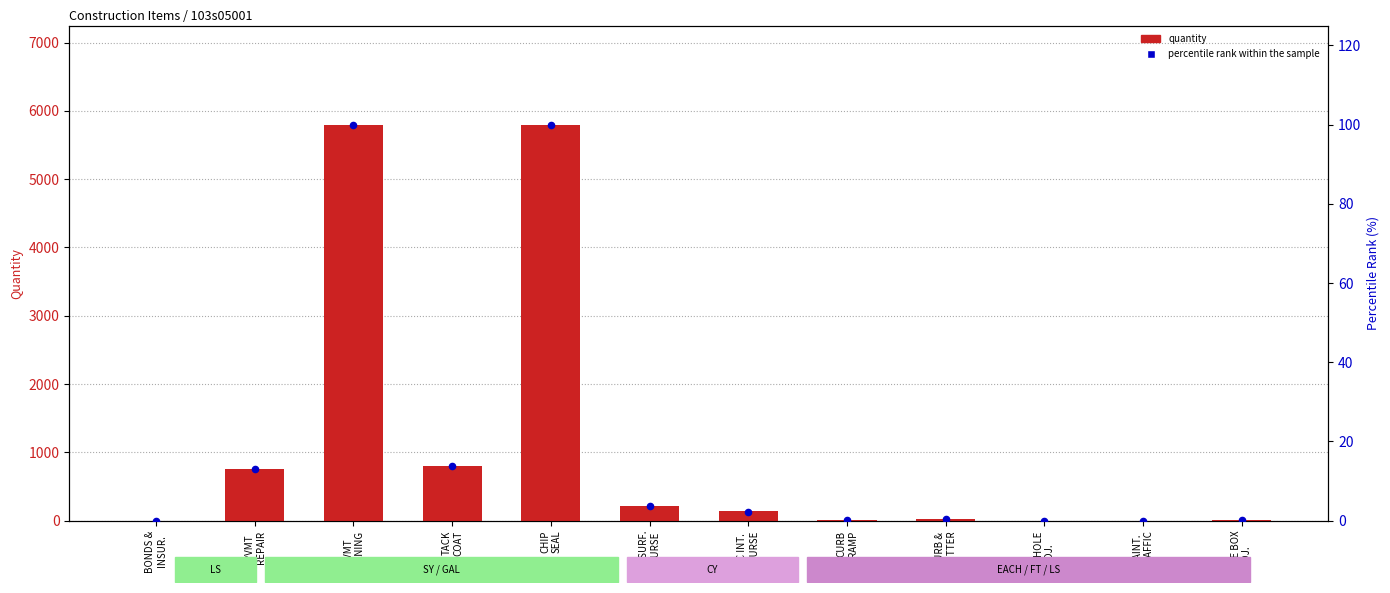

Which series has the largest total across all categories?

quantity